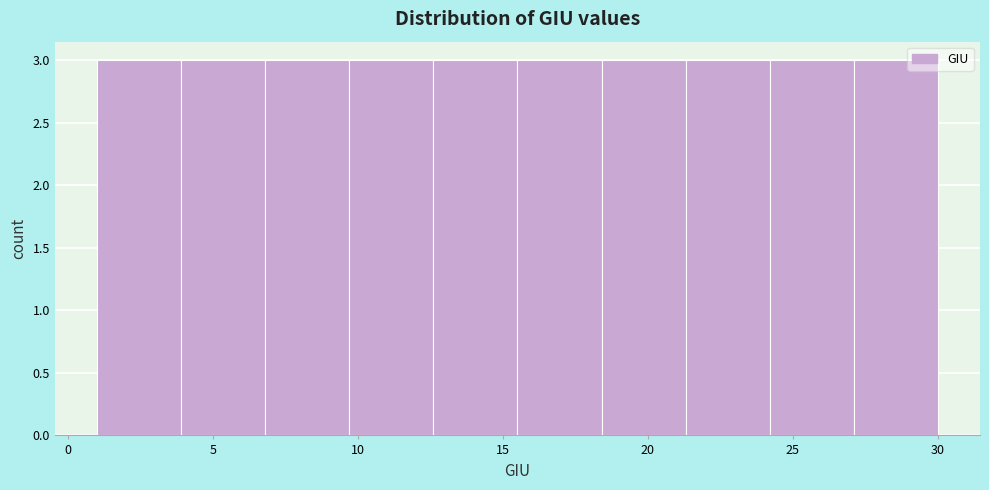

Reading left to right, list every bar in this chart as the range it spans on the x-axis followed by its height. Neither the bar edges nor the heights are printed on the chart, so give them approximately, as read against the axes.

1.0 to 3.9: 3
3.9 to 6.8: 3
6.8 to 9.7: 3
9.7 to 12.6: 3
12.6 to 15.5: 3
15.5 to 18.4: 3
18.4 to 21.3: 3
21.3 to 24.2: 3
24.2 to 27.1: 3
27.1 to 30.0: 3